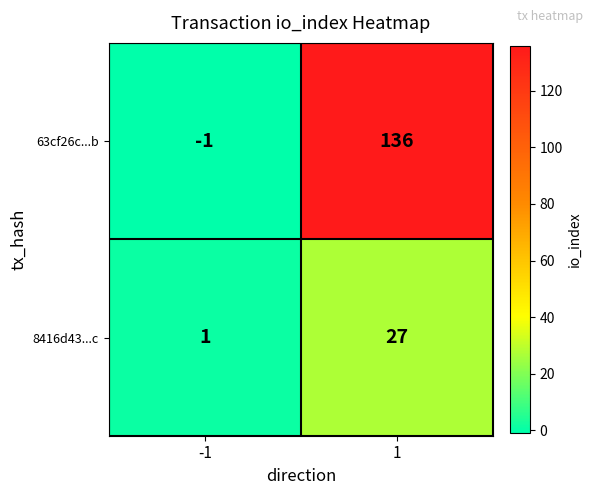

What is the difference between the 63cf26c...b values at -1 and 1?

137